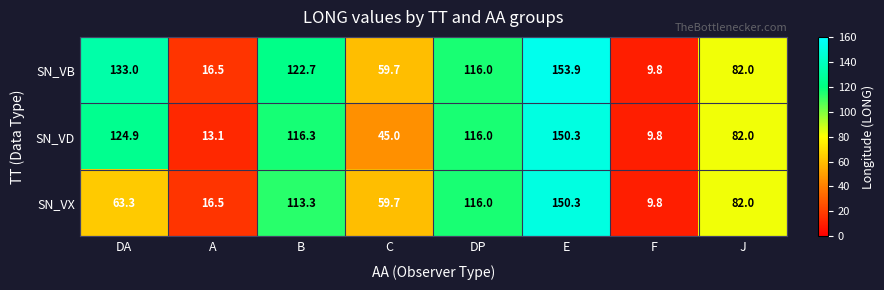

Which series has the largest total across all categories?

SN_VB